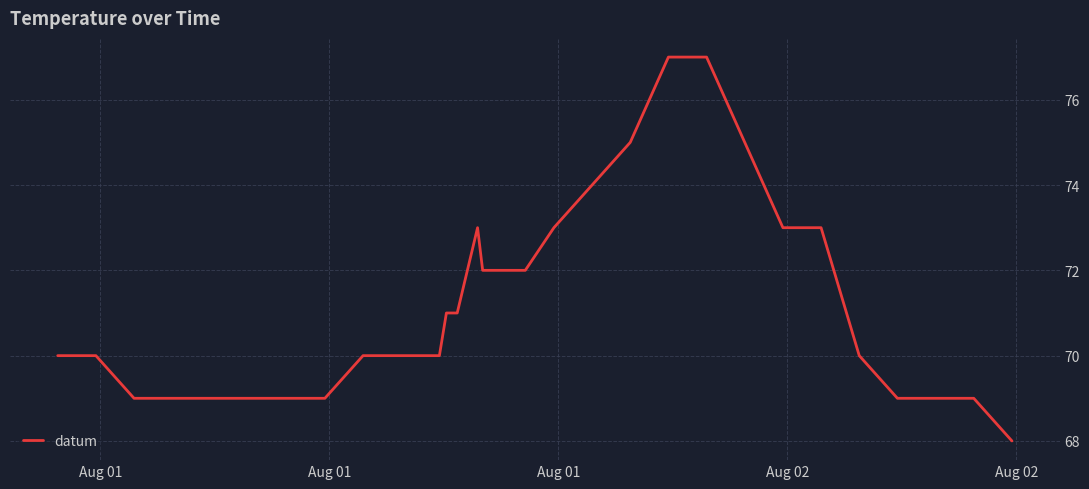

What is the maximum value shown in the chart?

77